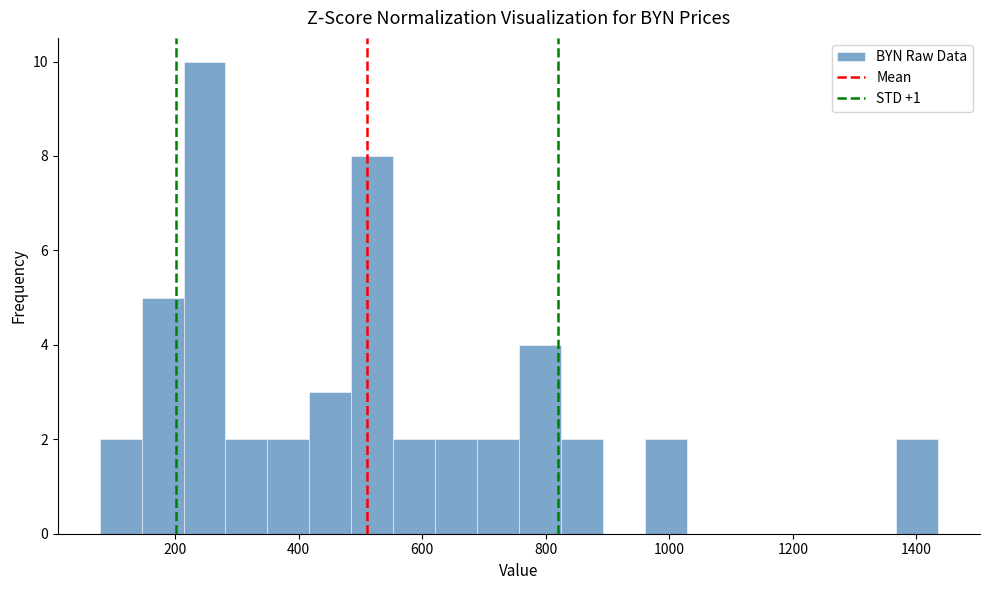

Read against the x-axis, roughly where is the centre of the tallest bar?

240